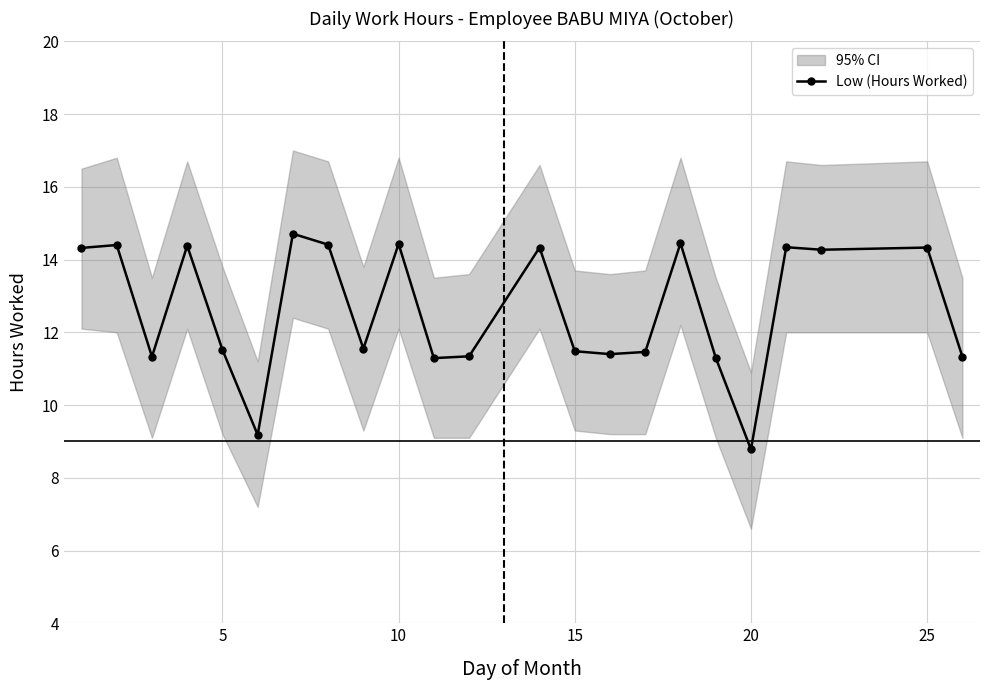

What is the greatest value displayed?

14.7